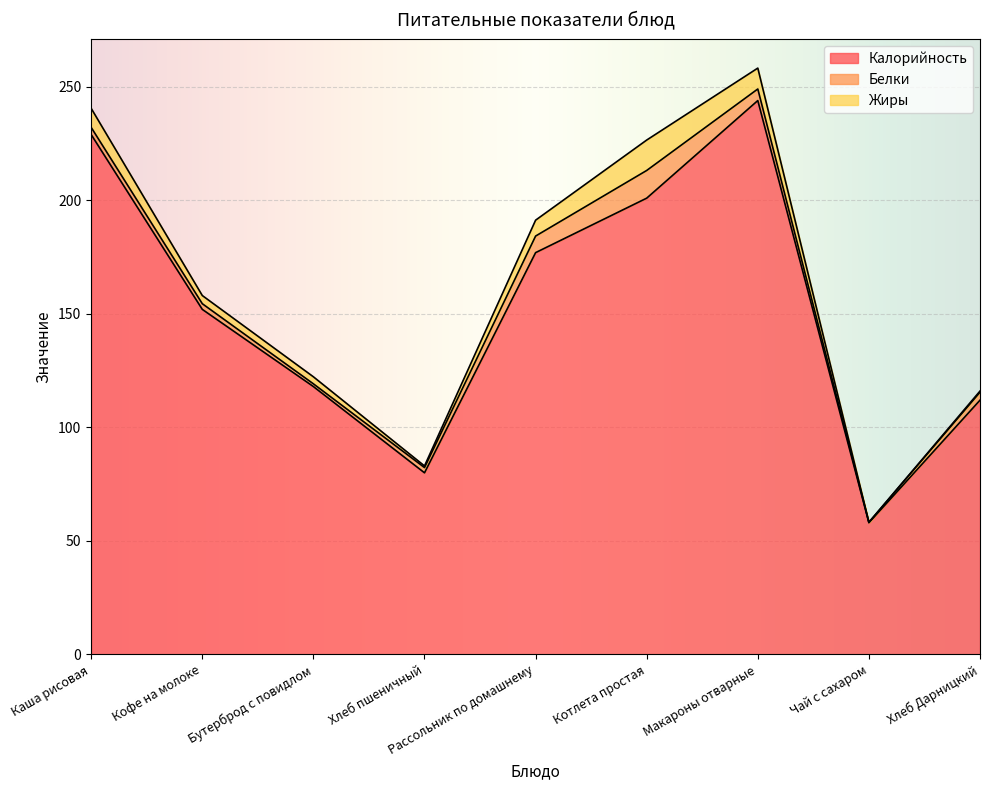

What is the label of the 5th point from the right?

Рассольник по домашнему